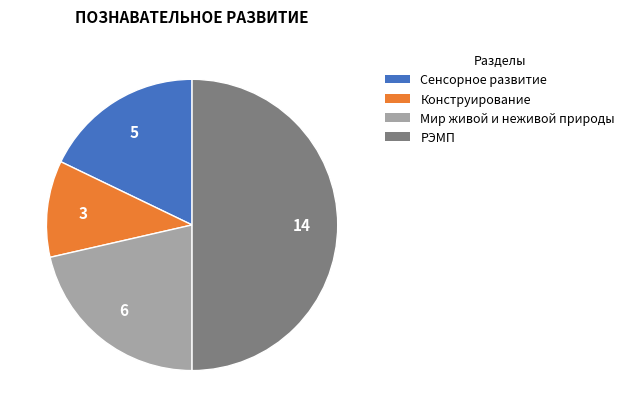

True or false: Сенсорное развитие accounts for 18% of the total.

True